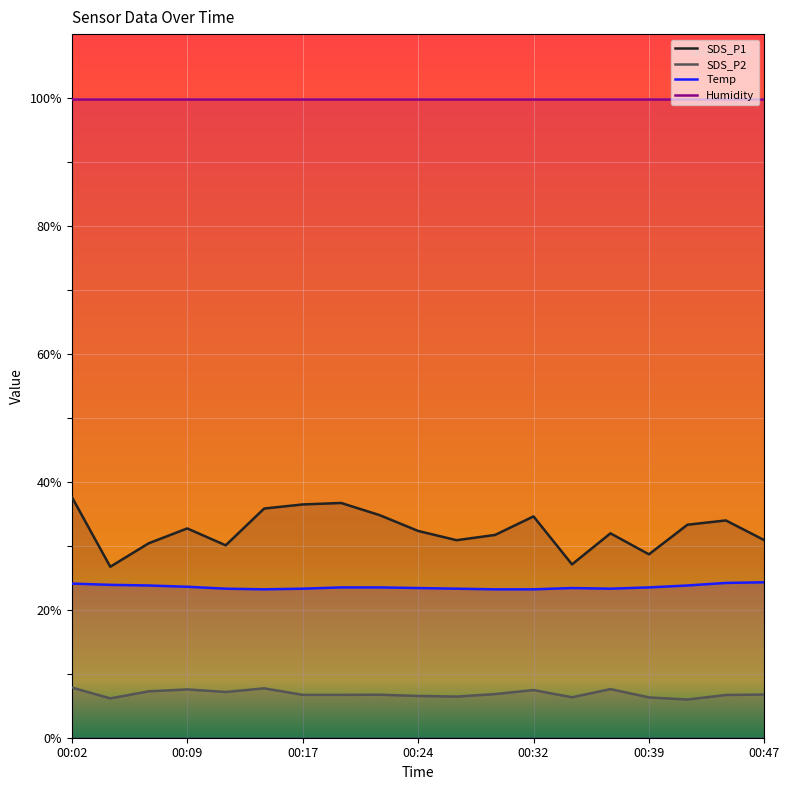

How many lines are shown in the chart?

4